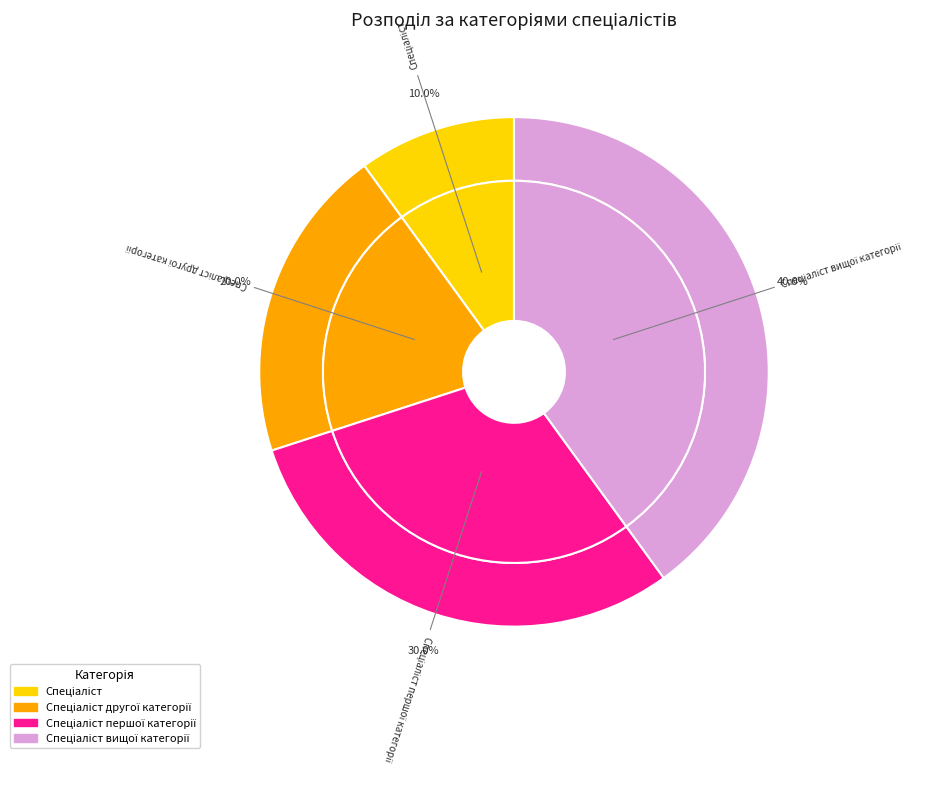

Is the sum of Спеціаліст and Спеціаліст першої категорії greater than half?

No